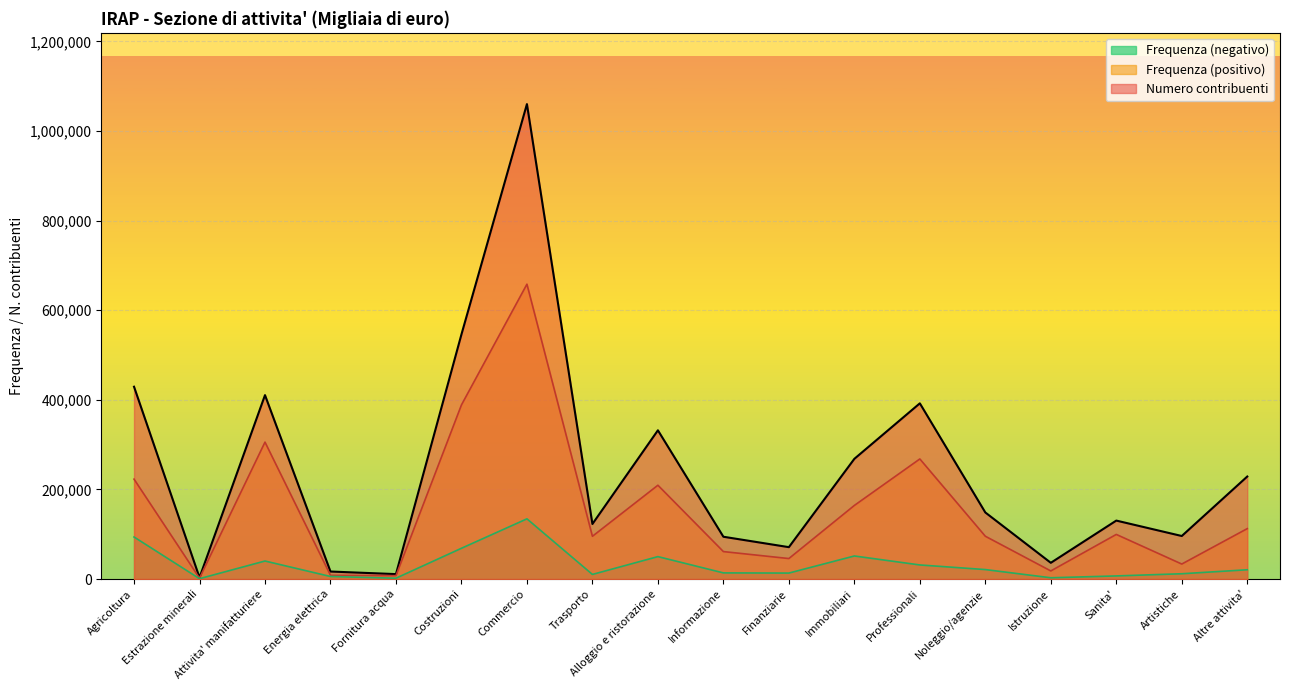

What is the spread (max minus min) of values at Fornitura acqua?

9121